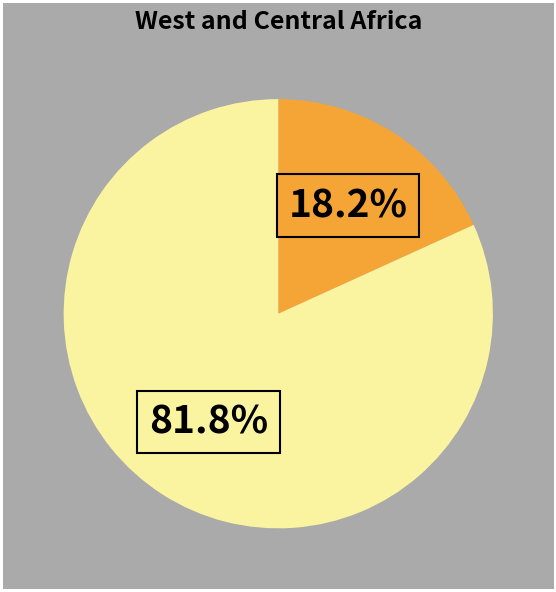

Is there a majority slice in this chart?

Yes